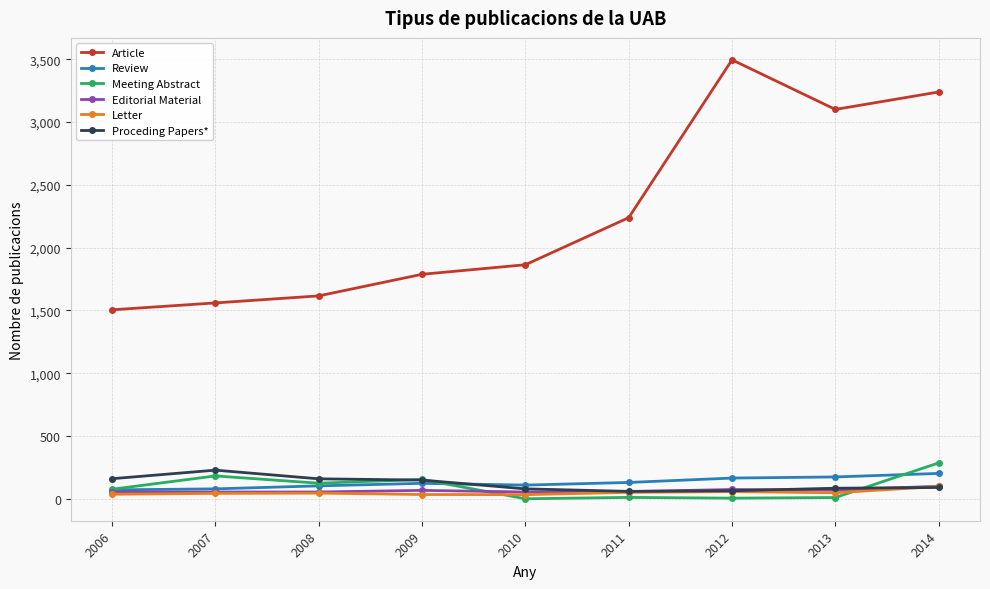

What is the maximum value shown in the chart?

3496